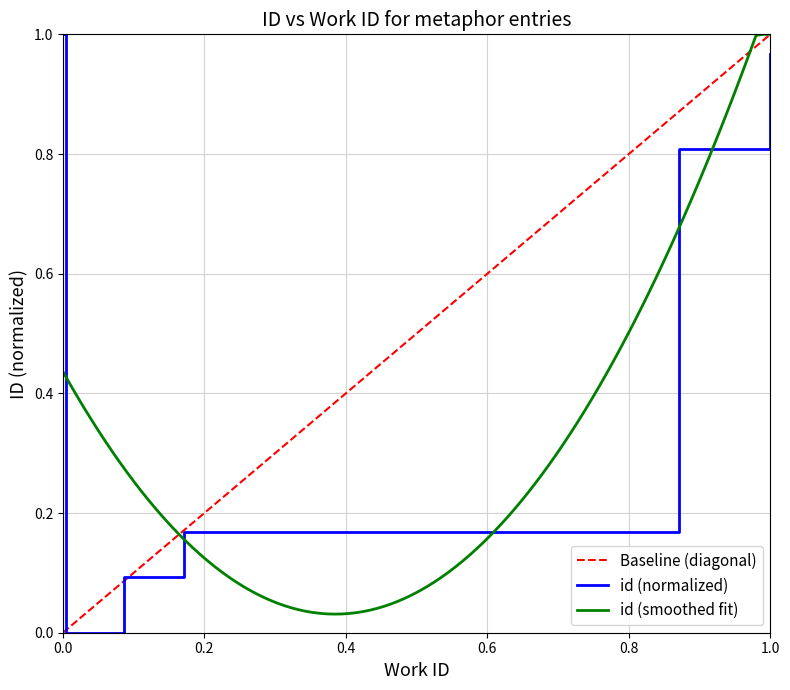

The value of id (normalized) at 0.0 is 1.5. True or false?

False